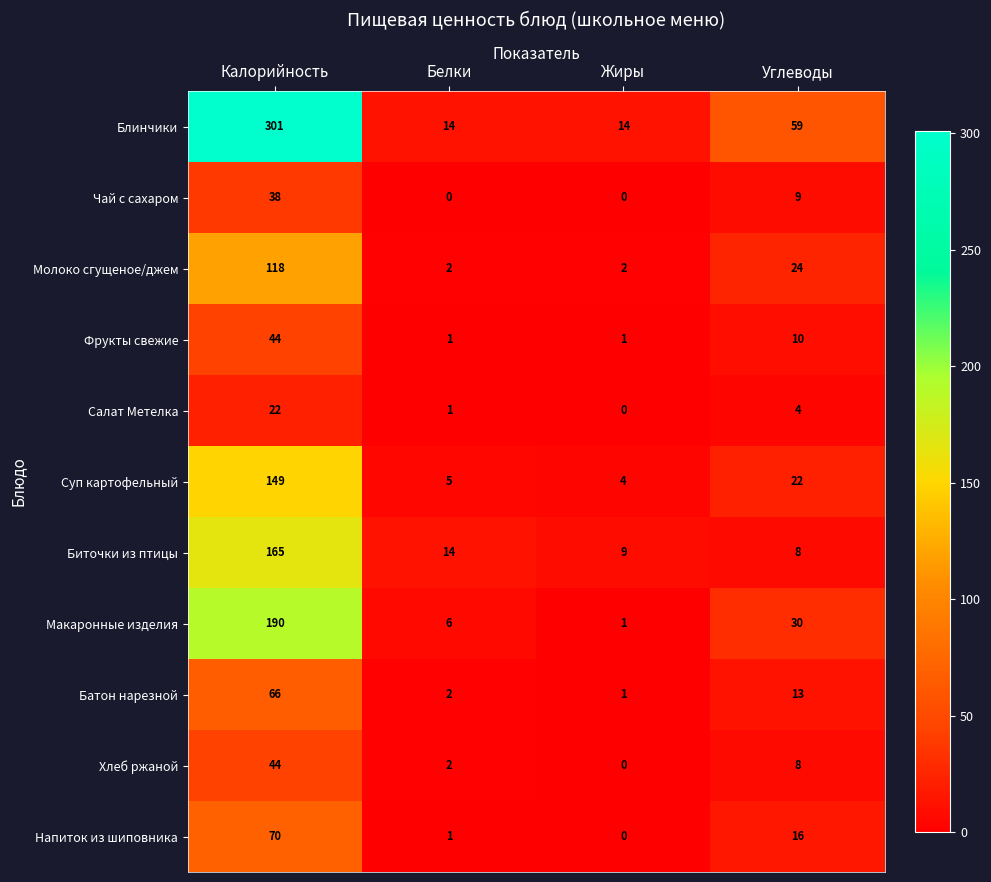

At how many categories does at least one series exceed 19?

2